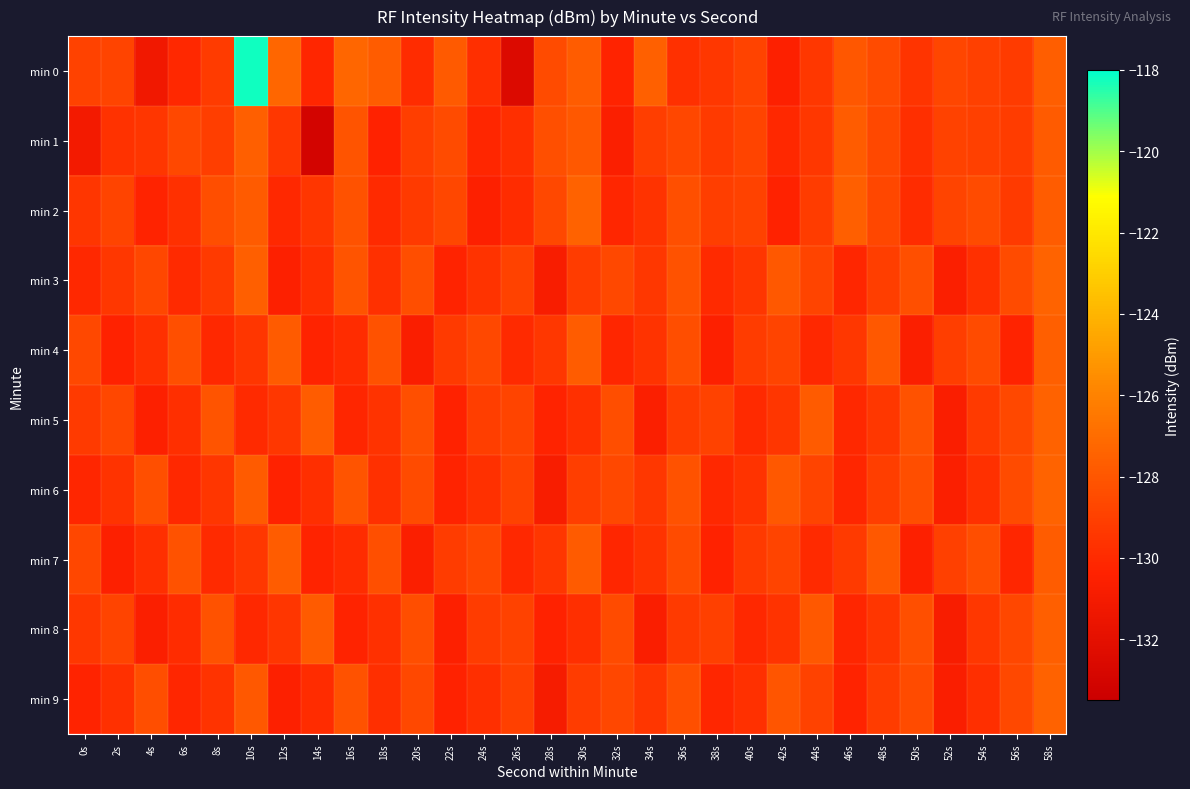

Reading left to right, what are all the values shown in this chart?

min 0: 0s=-128.9	2s=-128.8	4s=-131.2	6s=-130.1	8s=-129.2	10s=-118.2	12s=-127.3	14s=-130.2	16s=-127.3	18s=-127.7	20s=-129.9	22s=-127.8	24s=-129.8	26s=-132.5	28s=-128.5	30s=-127.7	32s=-130.3	34s=-127.6	36s=-129.7	38s=-129.4	40s=-128.9	42s=-130.5	44s=-129.4	46s=-128.0	48s=-128.5	50s=-129.5	52s=-128.7	54s=-129.0	56s=-129.2	58s=-127.7
min 1: 0s=-131.1	2s=-129.7	4s=-129.5	6s=-128.6	8s=-129.1	10s=-127.6	12s=-129.4	14s=-133.0	16s=-128.1	18s=-130.4	20s=-129.1	22s=-128.5	24s=-130.2	26s=-129.8	28s=-128.3	30s=-127.9	32s=-130.6	34s=-129.1	36s=-128.7	38s=-129.3	40s=-128.8	42s=-130.1	44s=-129.4	46s=-127.7	48s=-128.6	50s=-129.8	52s=-128.9	54s=-129.0	56s=-129.2	58s=-127.8
min 2: 0s=-129.5	2s=-128.8	4s=-130.3	6s=-129.7	8s=-128.4	10s=-127.8	12s=-130.1	14s=-129.5	16s=-128.2	18s=-130.0	20s=-129.3	22s=-128.7	24s=-130.5	26s=-129.9	28s=-128.6	30s=-127.5	32s=-130.2	34s=-129.6	36s=-128.3	38s=-129.1	40s=-128.9	42s=-130.4	44s=-129.2	46s=-127.6	48s=-128.7	50s=-129.9	52s=-128.8	54s=-128.5	56s=-129.3	58s=-127.7
min 3: 0s=-130.1	2s=-129.4	4s=-128.7	6s=-130.0	8s=-129.3	10s=-127.6	12s=-130.5	14s=-129.8	16s=-128.1	18s=-129.7	20s=-128.4	22s=-130.3	24s=-129.6	26s=-128.9	28s=-130.8	30s=-129.2	32s=-128.6	34s=-129.4	36s=-128.2	38s=-130.0	40s=-129.5	42s=-127.9	44s=-128.8	46s=-130.2	48s=-129.1	50s=-128.3	52s=-130.6	54s=-129.7	56s=-128.5	58s=-127.4
min 4: 0s=-128.6	2s=-130.4	4s=-129.7	6s=-128.3	8s=-130.1	10s=-129.5	12s=-127.8	14s=-130.3	16s=-129.9	18s=-128.2	20s=-130.7	22s=-129.3	24s=-128.6	26s=-130.0	28s=-129.4	30s=-127.7	32s=-130.2	34s=-129.6	36s=-128.4	38s=-130.5	40s=-129.2	42s=-128.8	44s=-130.1	46s=-129.4	48s=-127.9	50s=-130.6	52s=-129.1	54s=-128.5	56s=-130.3	58s=-127.6
min 5: 0s=-129.3	2s=-128.7	4s=-130.5	6s=-129.8	8s=-128.1	10s=-130.0	12s=-129.4	14s=-127.7	16s=-130.2	18s=-129.6	20s=-128.3	22s=-130.4	24s=-129.1	26s=-128.8	28s=-130.3	30s=-129.7	32s=-128.4	34s=-130.6	36s=-129.2	38s=-128.9	40s=-130.0	42s=-129.5	44s=-127.8	46s=-130.1	48s=-129.4	50s=-128.2	52s=-130.7	54s=-129.3	56s=-128.6	58s=-127.5
min 6: 0s=-130.2	2s=-129.6	4s=-128.3	6s=-130.1	8s=-129.5	10s=-127.8	12s=-130.4	14s=-129.8	16s=-128.1	18s=-129.7	20s=-128.5	22s=-130.3	24s=-129.7	26s=-128.9	28s=-130.8	30s=-129.1	32s=-128.6	34s=-129.4	36s=-128.2	38s=-130.1	40s=-129.6	42s=-127.9	44s=-128.8	46s=-130.2	48s=-129.1	50s=-128.4	52s=-130.6	54s=-129.7	56s=-128.5	58s=-127.4
min 7: 0s=-128.7	2s=-130.5	4s=-129.8	6s=-128.2	8s=-130.0	10s=-129.4	12s=-127.7	14s=-130.3	16s=-129.9	18s=-128.3	20s=-130.6	22s=-129.2	24s=-128.7	26s=-130.1	28s=-129.5	30s=-127.8	32s=-130.2	34s=-129.6	36s=-128.5	38s=-130.4	40s=-129.3	42s=-128.8	44s=-130.0	46s=-129.3	48s=-127.9	50s=-130.5	52s=-129.0	54s=-128.4	56s=-130.2	58s=-127.7
min 8: 0s=-129.4	2s=-128.8	4s=-130.6	6s=-129.9	8s=-128.2	10s=-130.1	12s=-129.5	14s=-127.8	16s=-130.3	18s=-129.7	20s=-128.4	22s=-130.5	24s=-129.2	26s=-128.9	28s=-130.4	30s=-129.8	32s=-128.5	34s=-130.7	36s=-129.3	38s=-129.0	40s=-130.1	42s=-129.6	44s=-127.9	46s=-130.2	48s=-129.5	50s=-128.3	52s=-130.8	54s=-129.4	56s=-128.7	58s=-127.6
min 9: 0s=-130.3	2s=-129.7	4s=-128.4	6s=-130.2	8s=-129.6	10s=-127.9	12s=-130.5	14s=-129.9	16s=-128.2	18s=-129.8	20s=-128.6	22s=-130.4	24s=-129.8	26s=-129.0	28s=-130.9	30s=-129.2	32s=-128.7	34s=-129.5	36s=-128.3	38s=-130.2	40s=-129.7	42s=-128.0	44s=-128.9	46s=-130.3	48s=-129.2	50s=-128.5	52s=-130.7	54s=-129.8	56s=-128.6	58s=-127.5